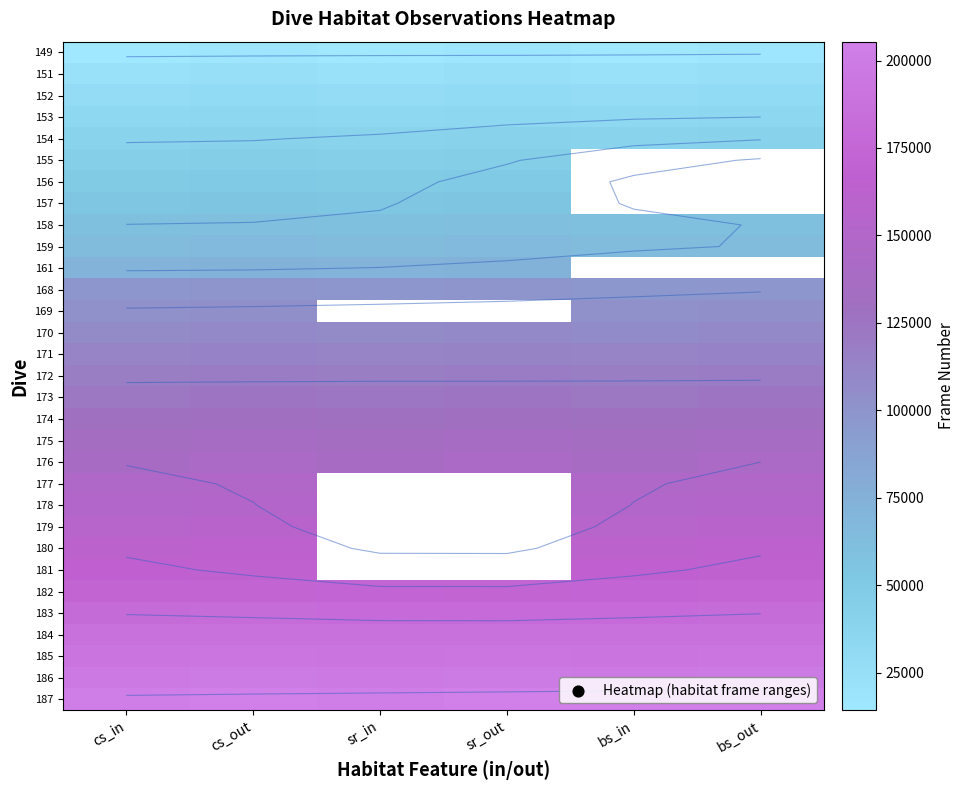

Is it true that 179 equals 156240.0 at cs_in?

True